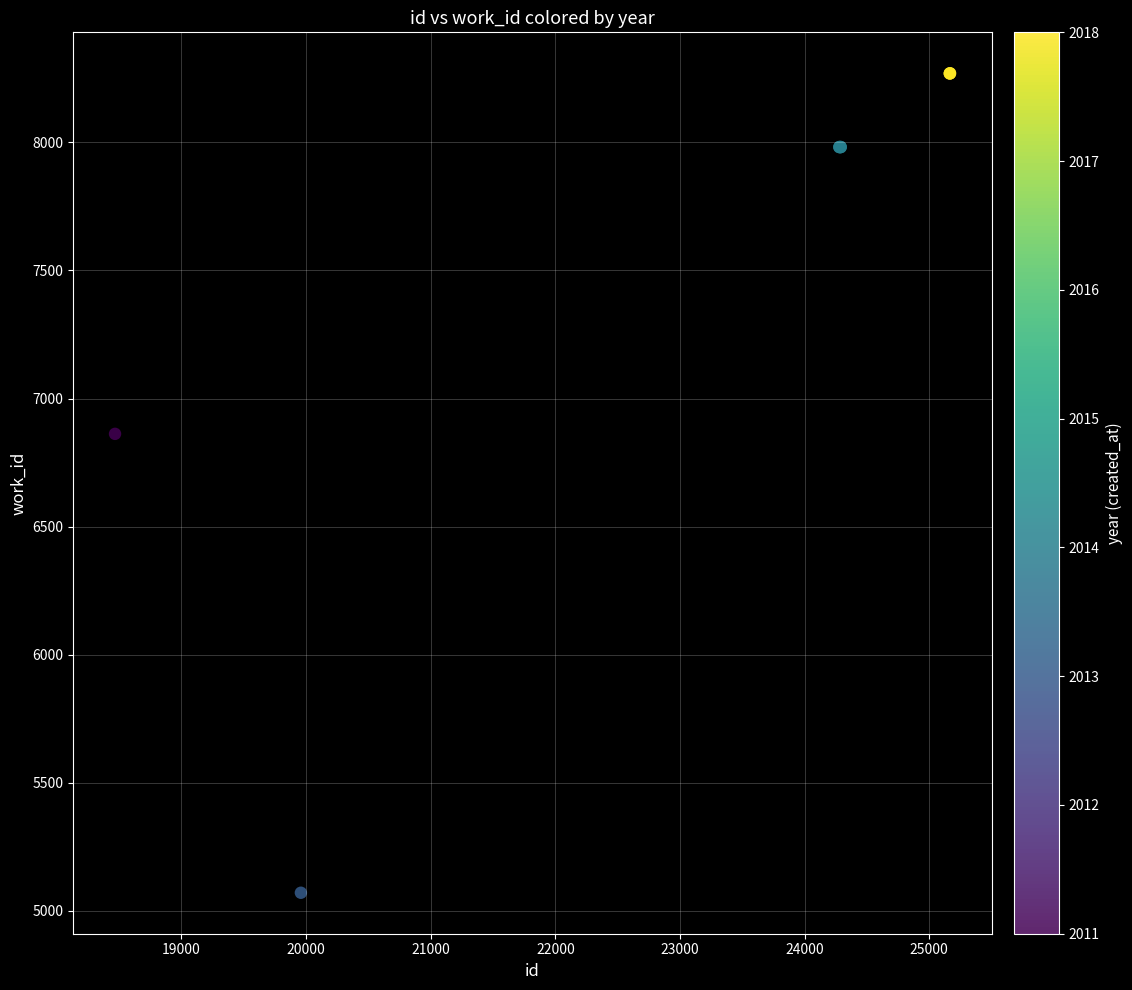

What Y value in the scatter plot is closest to 6670?

6862